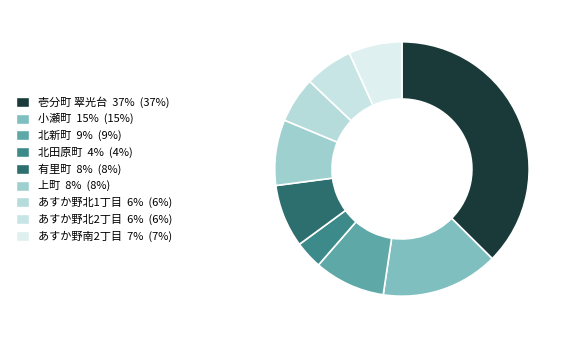

What portion of the pie excludes あすか野北1丁目?

94.2%